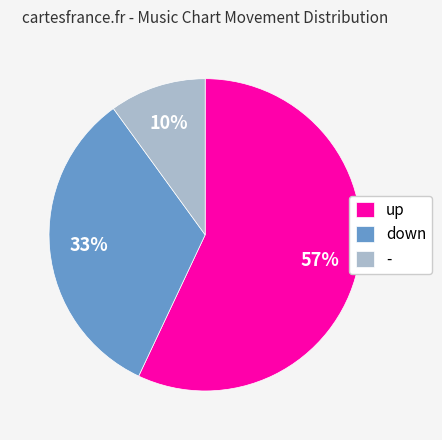

Rank the categories by value from lowest to highest.

-, down, up